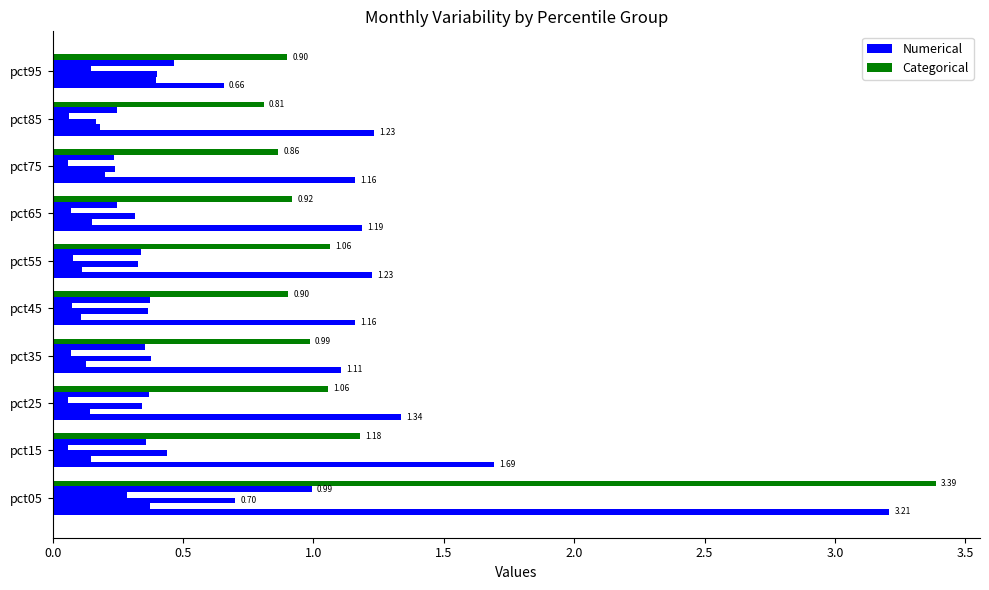

Count the number of data series in this chart.

6